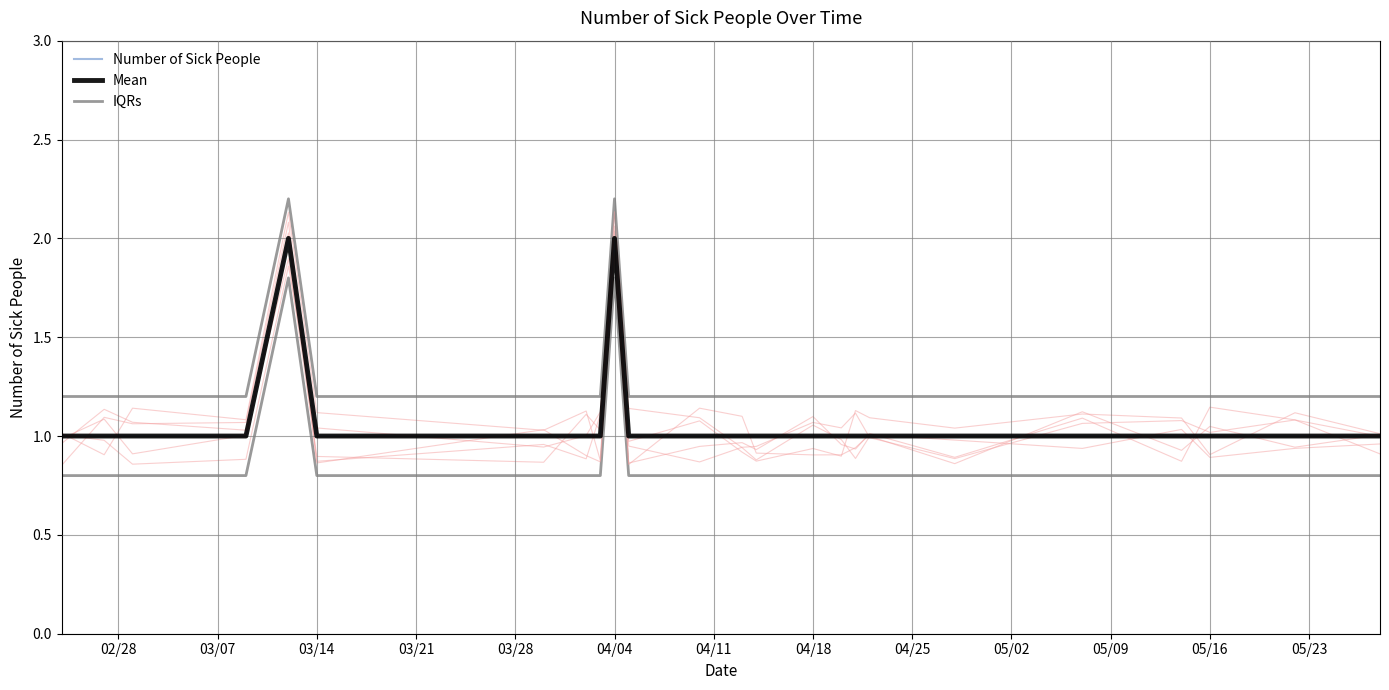

At 05/16, list the series in order from smallest to largest.

Number of Sick People, Mean, IQRs